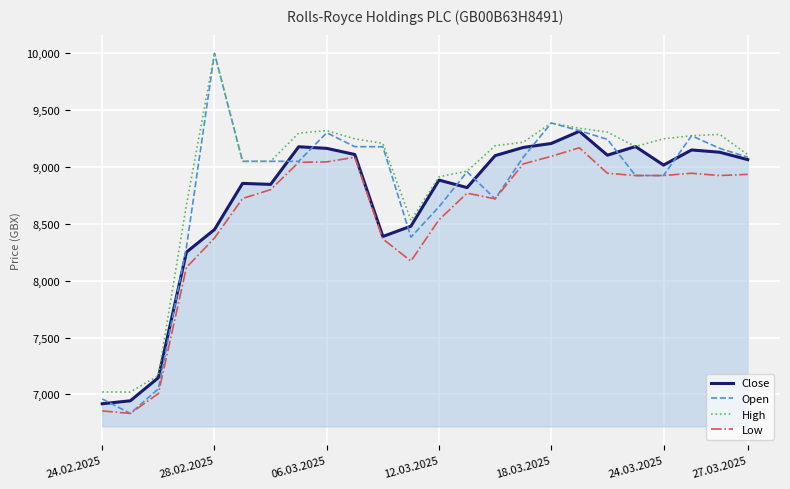

What is the greatest value displayed?

10000